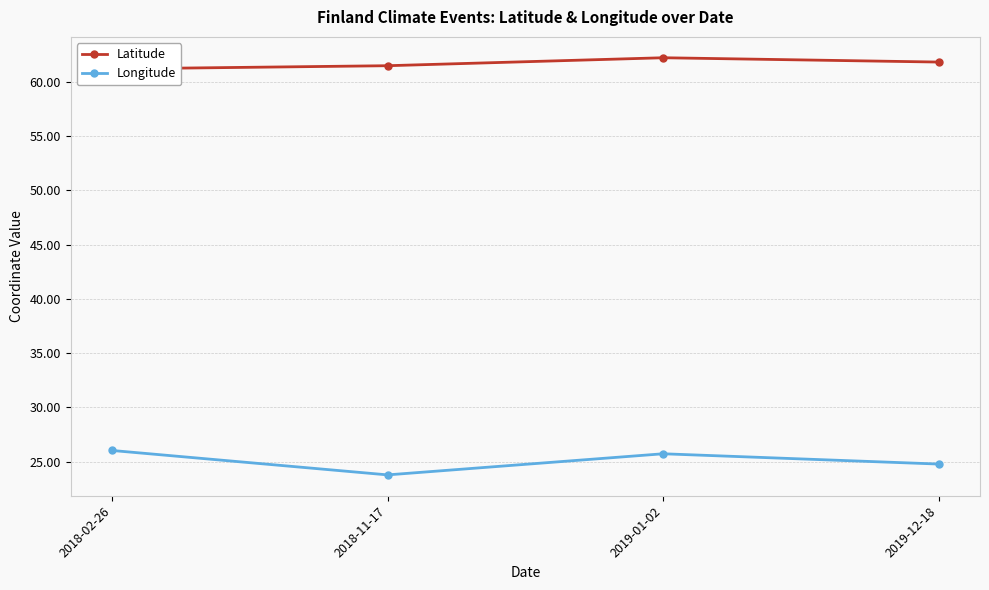

Is it true that Latitude equals 61.2 at 2018-02-26?

True